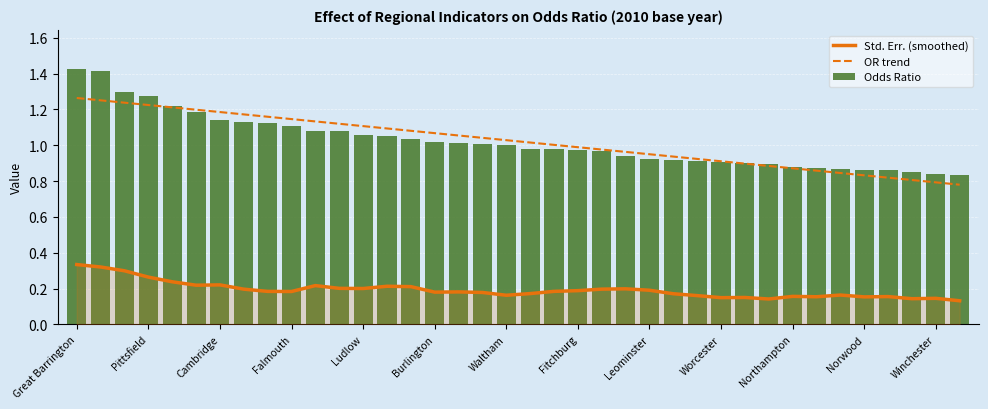

Rank the categories by Odds Ratio value from lowest to highest.

37, 36, 35, 34, 33, 32, 31, 30, 29, 28, 27, 26, 25, 24, 23, 22, 21, 20, 19, 18, 17, 16, 15, 14, 13, Winchester, Norwood, Northampton, Worcester, Leominster, Fitchburg, Waltham, Burlington, Ludlow, Falmouth, Cambridge, Pittsfield, Great Barrington